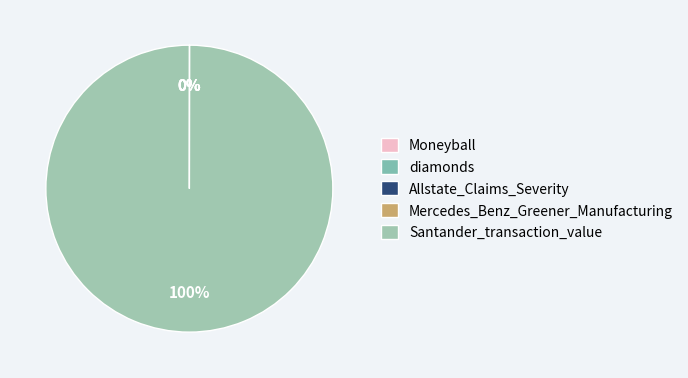

How many slices are in this pie chart?

5